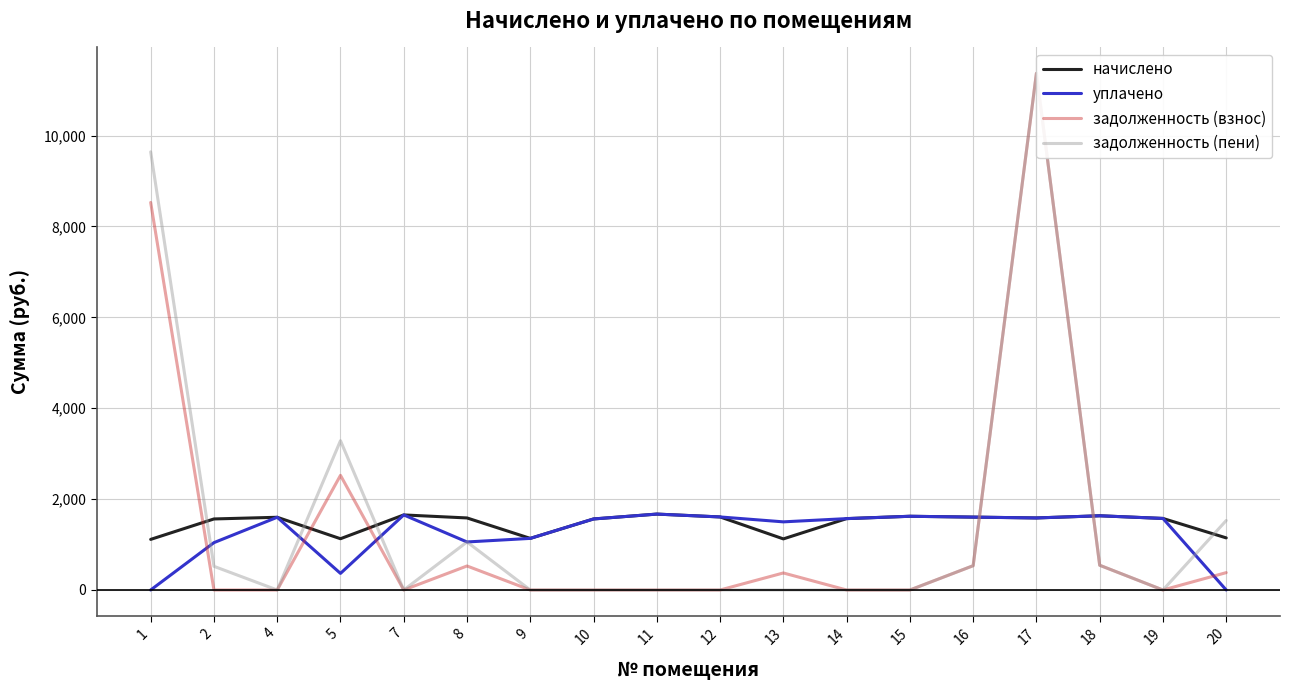

True or false: начислено has more than 0 points higher than both neighbors.

True